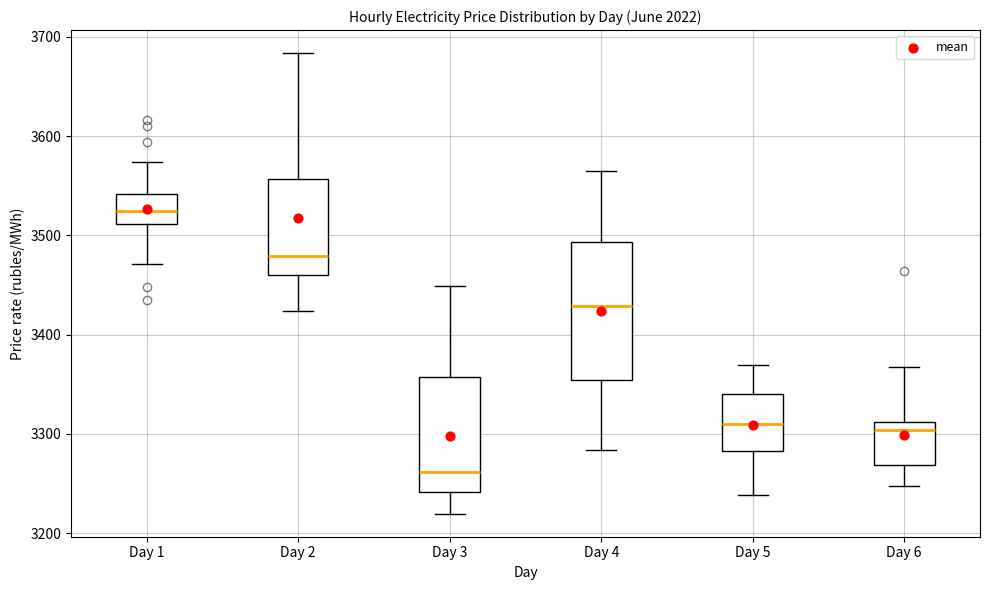

Reading left to right, read every box against the y-axis: the position of its median line, the range the box covers, and the ends of its whiskers. The values are not printed on the chart, so give them approximately, as read against the axis.

Day 1: median 3520, box 3510 to 3540, whiskers 3470 to 3570
Day 2: median 3480, box 3460 to 3560, whiskers 3420 to 3680
Day 3: median 3260, box 3240 to 3360, whiskers 3220 to 3450
Day 4: median 3430, box 3350 to 3490, whiskers 3280 to 3570
Day 5: median 3310, box 3280 to 3340, whiskers 3240 to 3370
Day 6: median 3300, box 3270 to 3310, whiskers 3250 to 3370